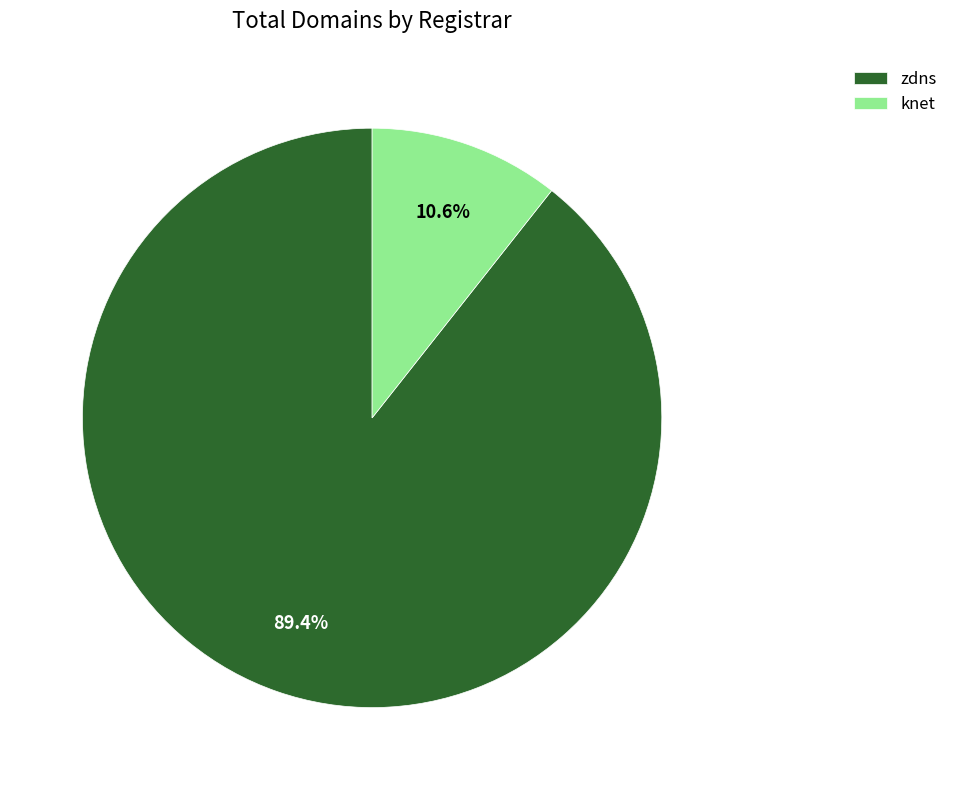

Which has a higher value, knet or zdns?

zdns